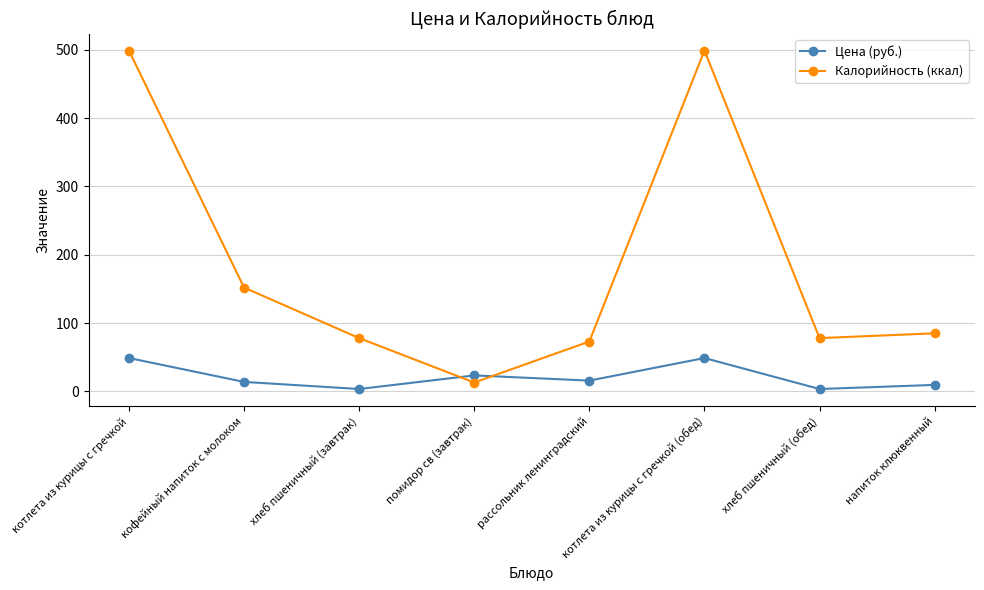

How many intersections are there between Цена (руб.) and Калорийность (ккал)?

2